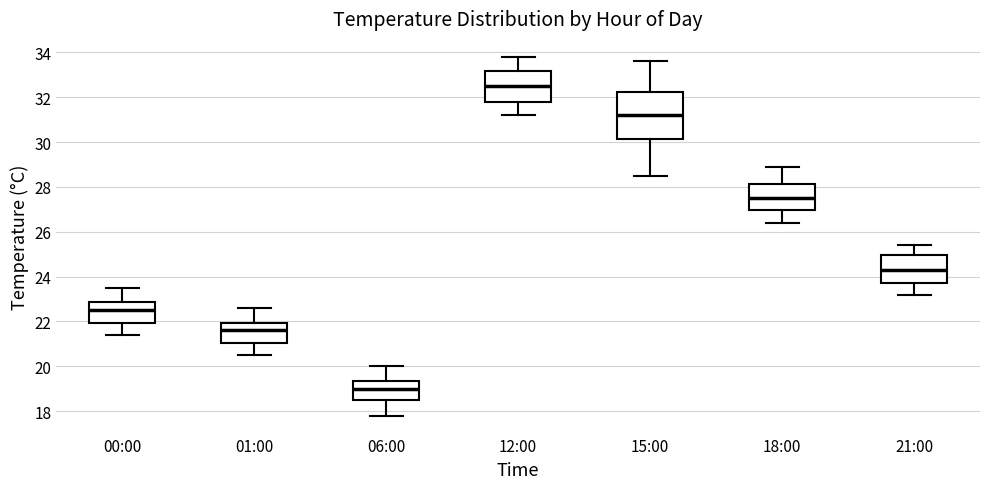

Reading left to right, transcribe this box plot: for each box, give where its median line is, the range the box spans, and where its two whiskers end, as read against the y-axis. The values are not printed on the chart, so give them approximately, as read against the axis.

00:00: median 22.6, box 22.0 to 22.8, whiskers 21.4 to 23.6
01:00: median 21.6, box 21.0 to 22.0, whiskers 20.6 to 22.6
06:00: median 19.0, box 18.6 to 19.4, whiskers 17.8 to 20.0
12:00: median 32.6, box 31.8 to 33.2, whiskers 31.2 to 33.8
15:00: median 31.2, box 30.2 to 32.2, whiskers 28.6 to 33.6
18:00: median 27.6, box 27.0 to 28.2, whiskers 26.4 to 29.0
21:00: median 24.4, box 23.8 to 25.0, whiskers 23.2 to 25.4